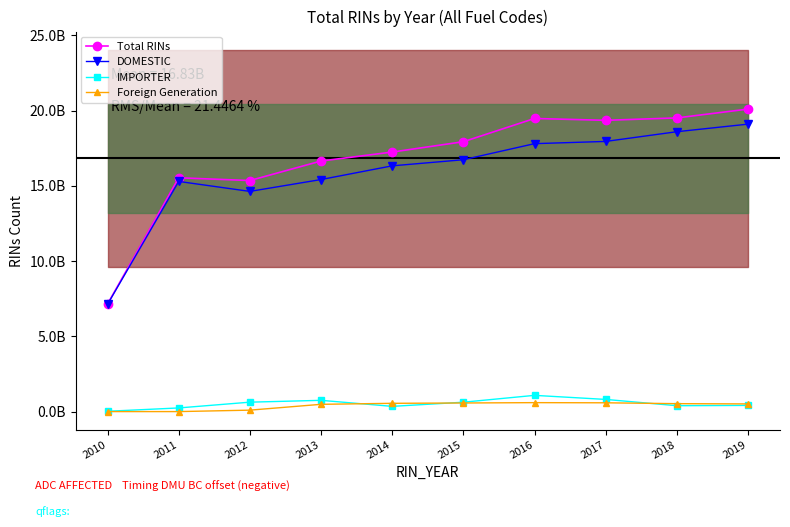

At how many categories does at least one series exceed 16509661948?

7